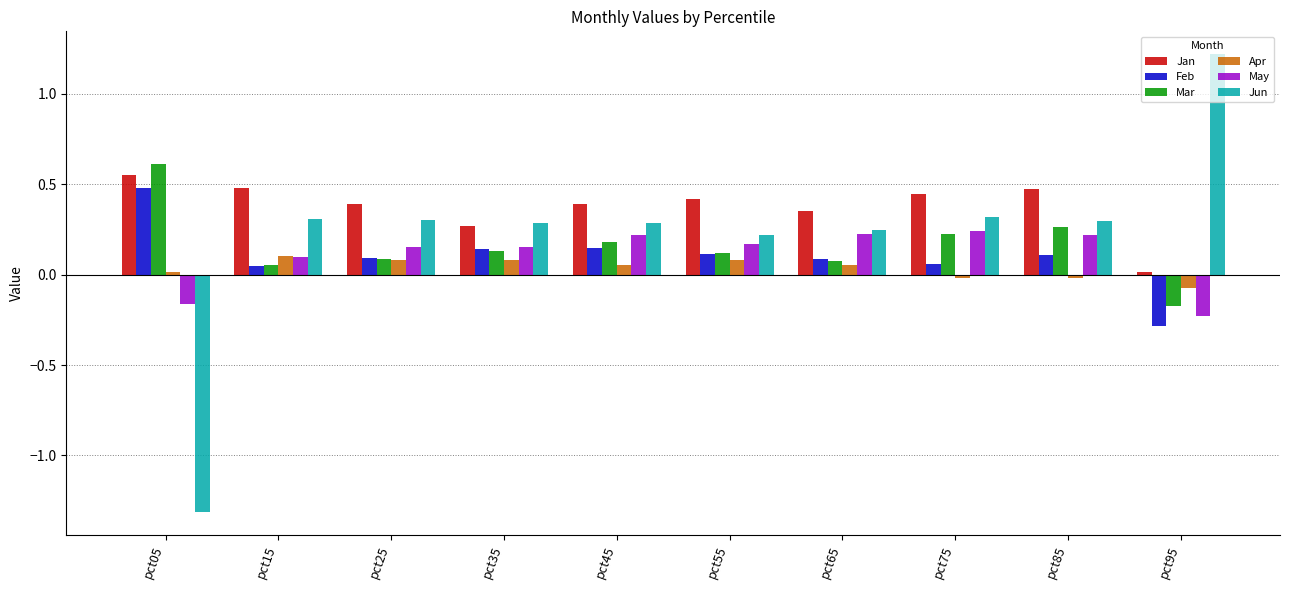

What is the difference between the maximum and minimum values in the Jun series?

2.5